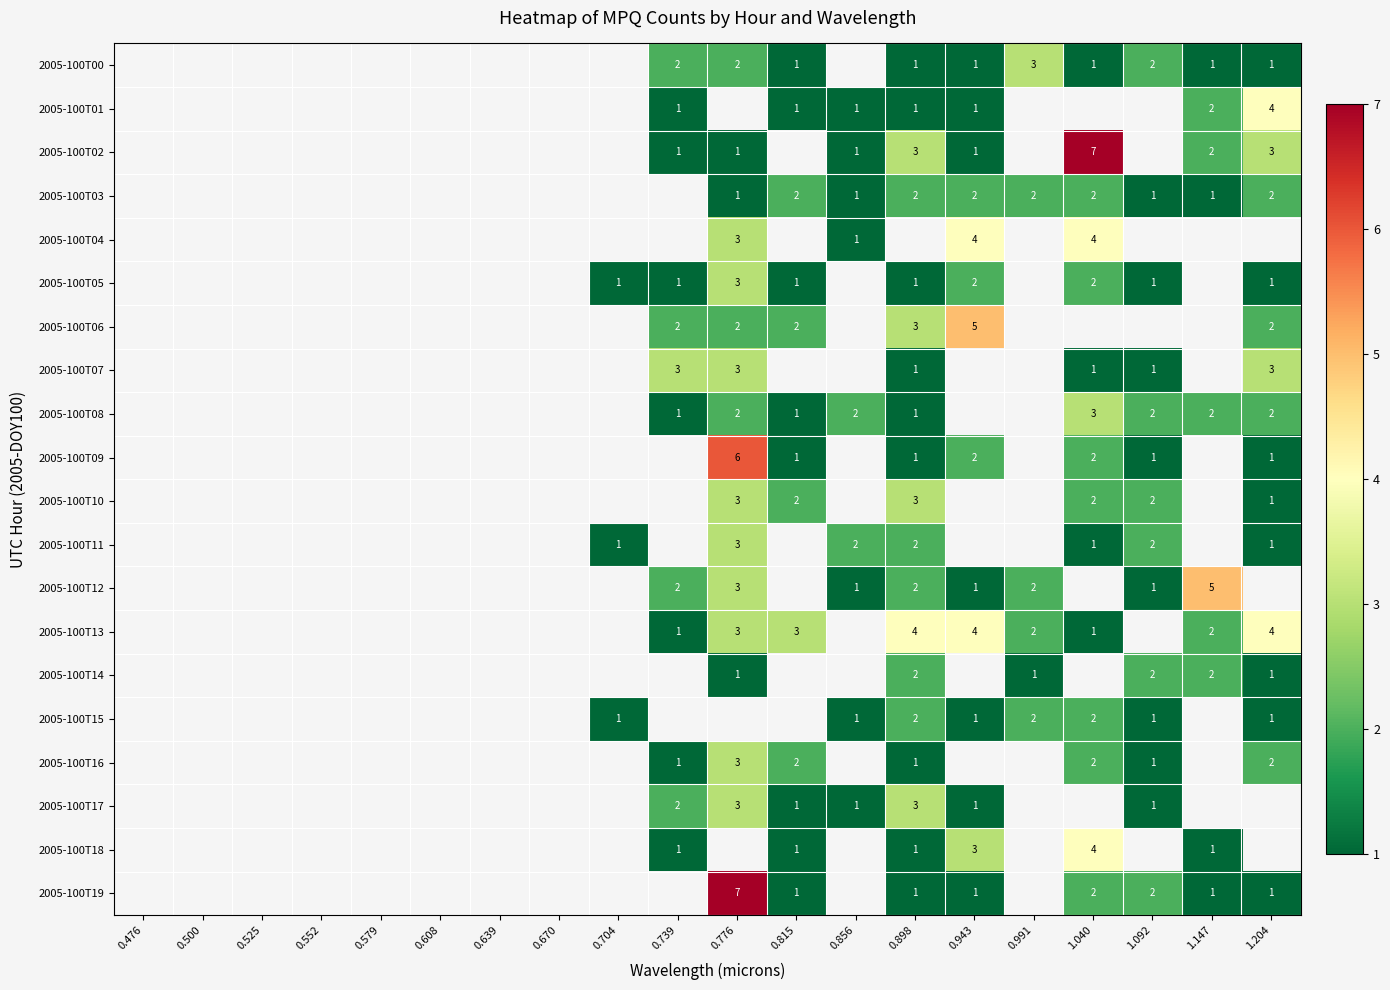

At which category does the chart reach its peak across all series?

1.040